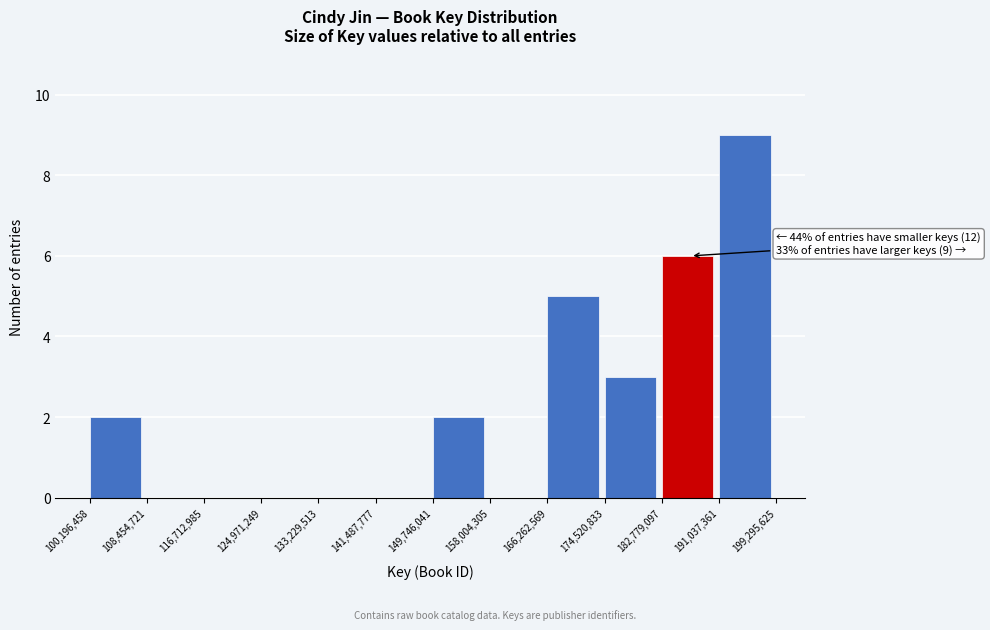

Over which range of the x-axis is the bar tallest?

191,037,361 to 199,295,625